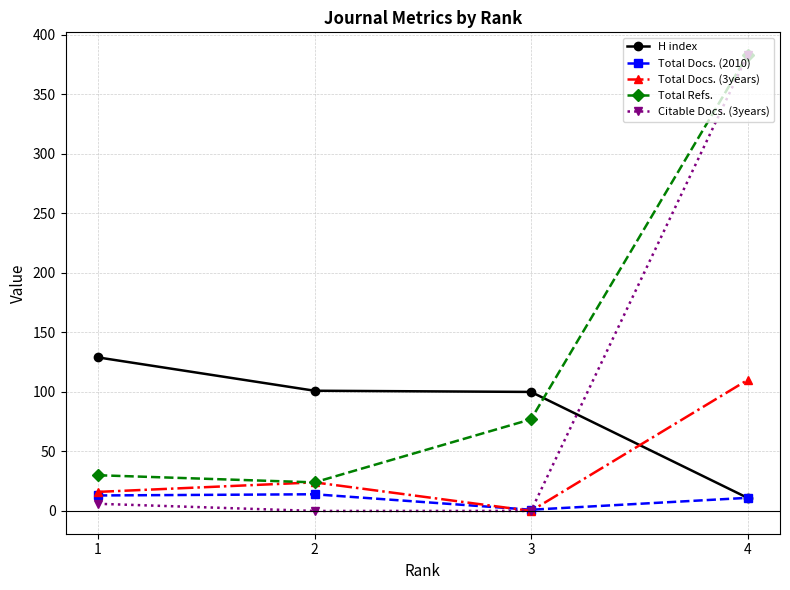

How many lines are shown in the chart?

5